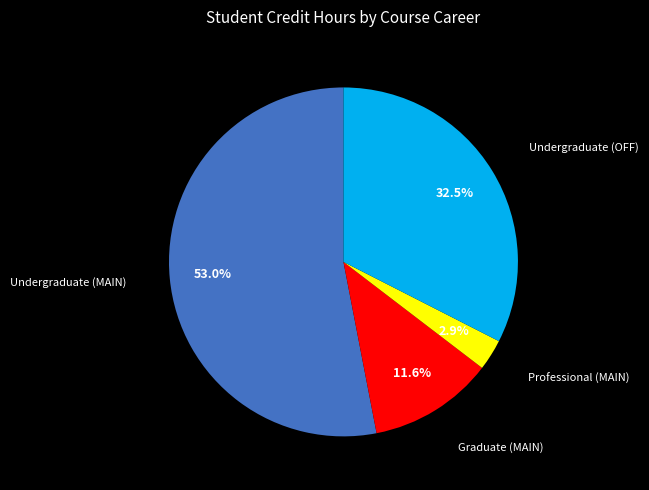

Does any single category account for the majority?

Yes